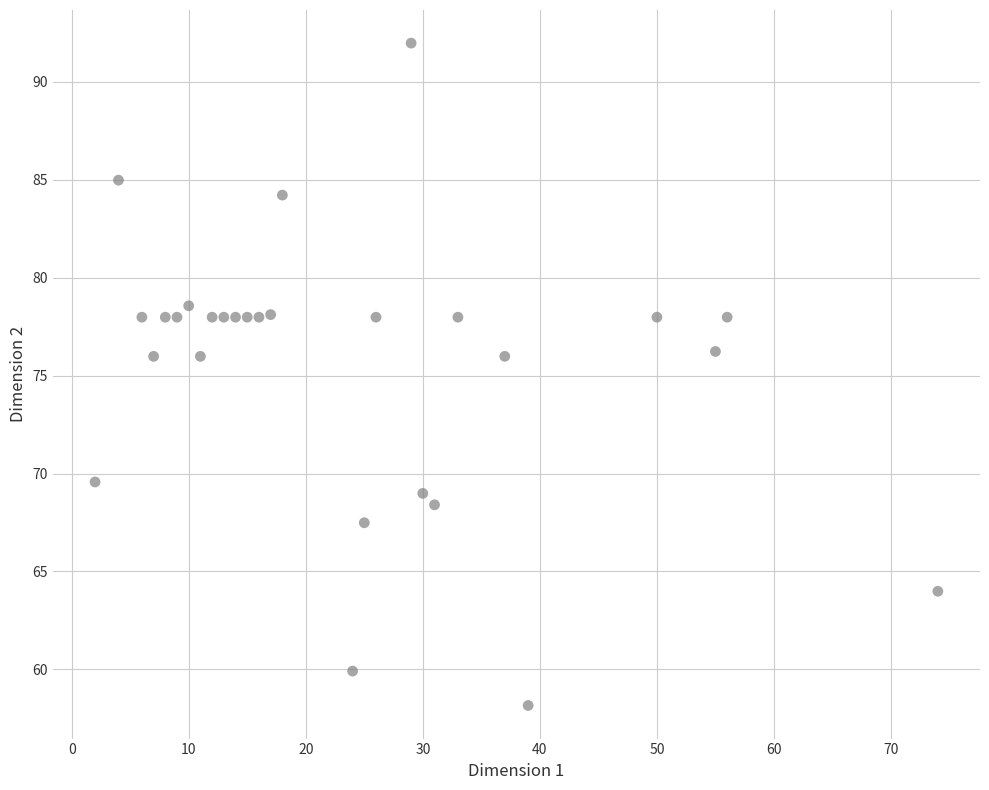

What is the range of X values (max minus min)?

72.0